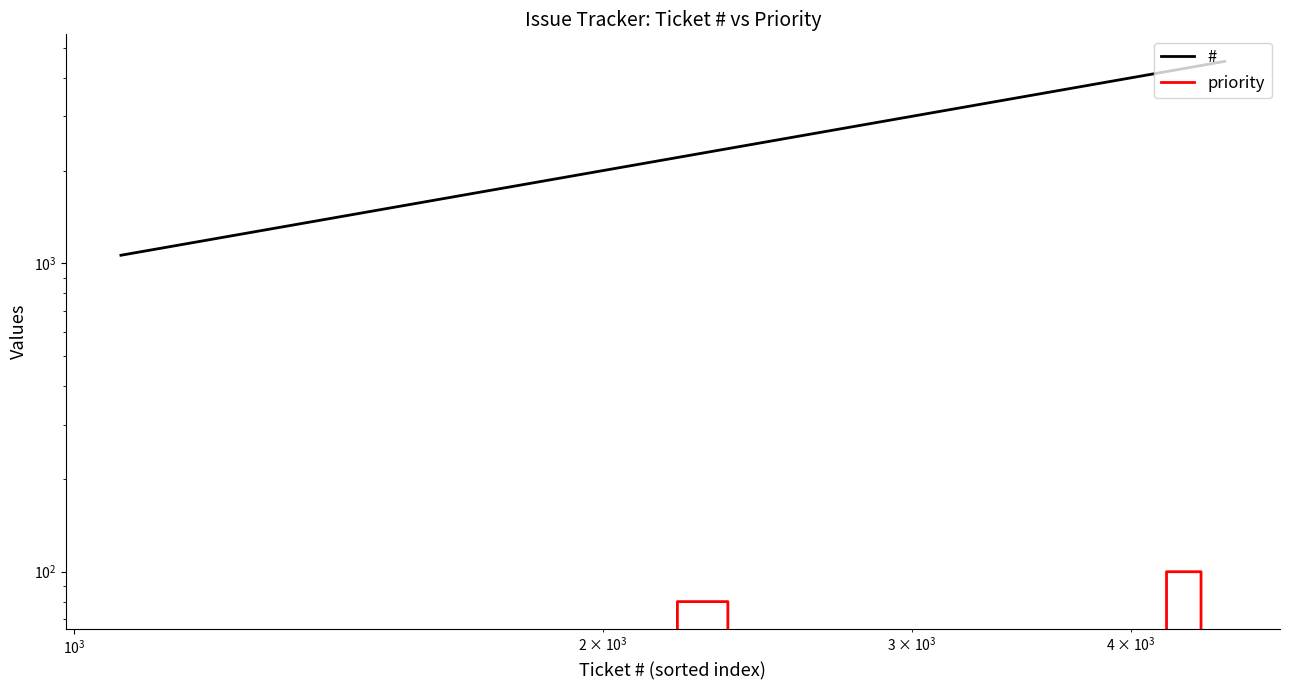

What is the difference between the maximum and minimum values in the # series?

3461